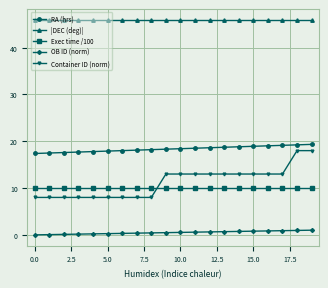

What is the value of the Container ID (norm) point at the 3rd from the left?

8.0